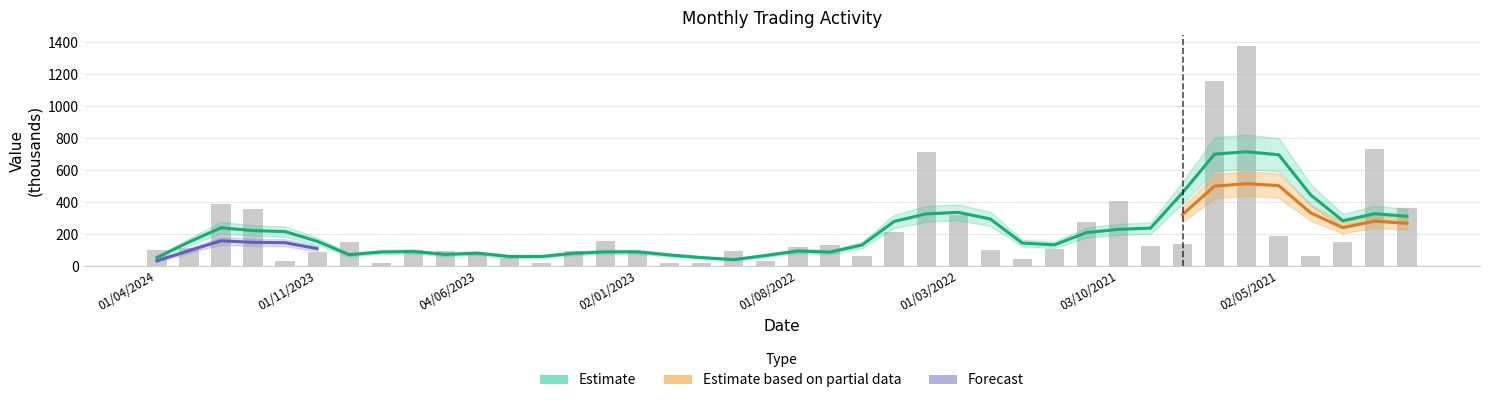

What is the label of the 5th bar from the right?

02/05/2021